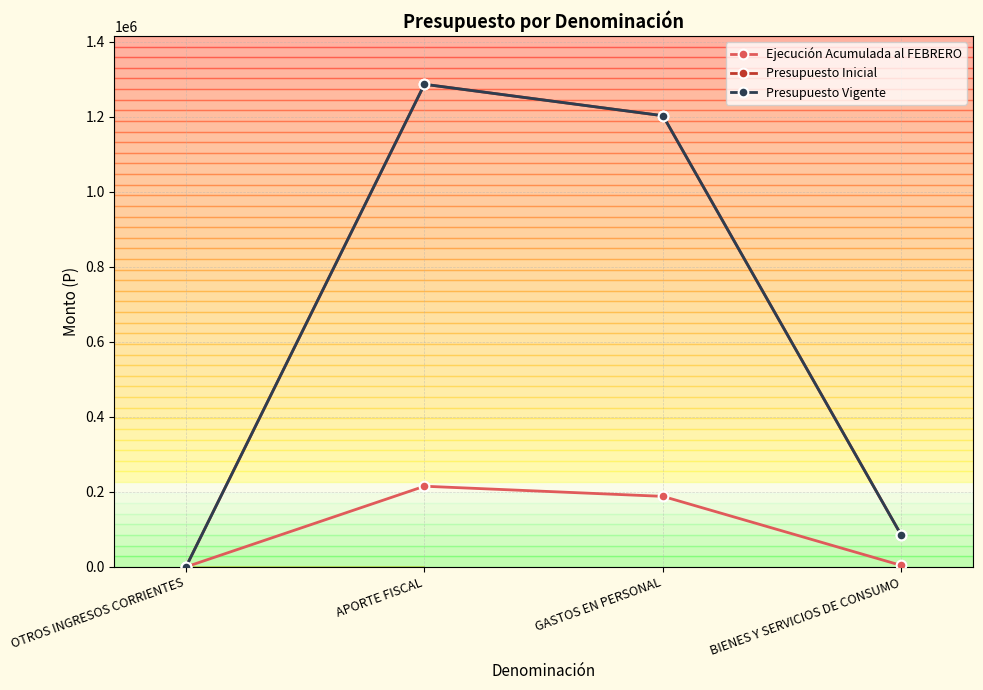

Does the chart have visible grid lines?

Yes